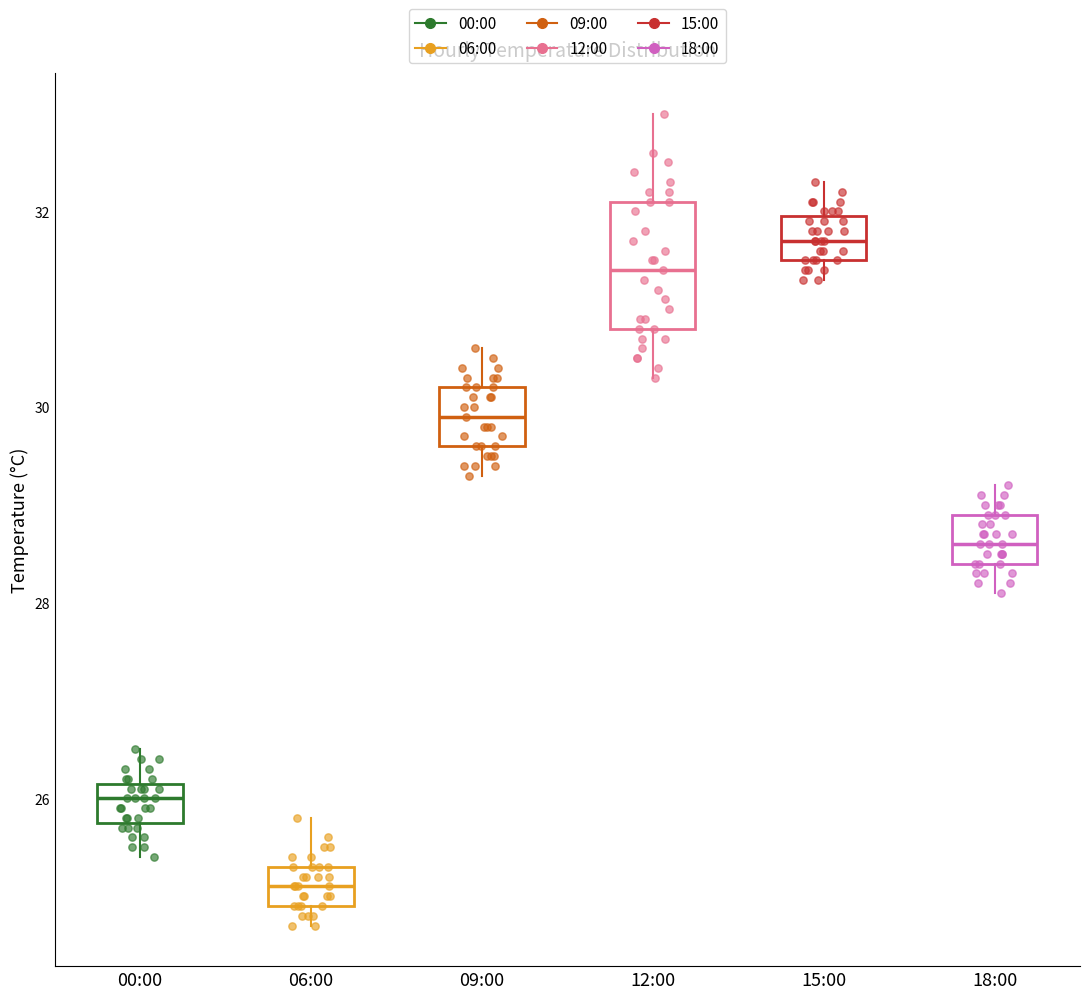

Which box is the tallest, from its lower edge to its upper edge?

12:00